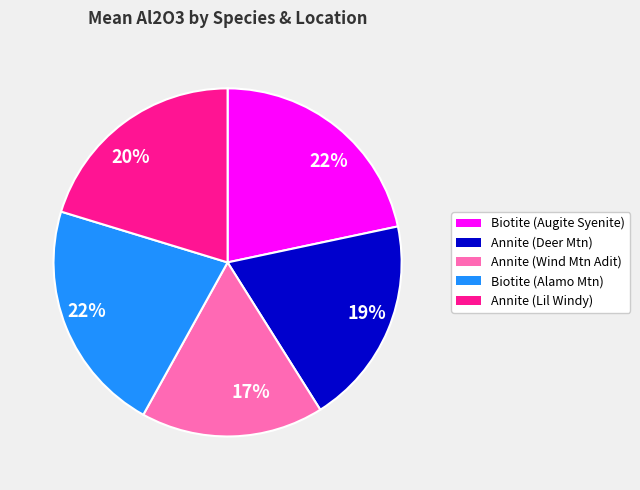

Does any single category account for the majority?

No